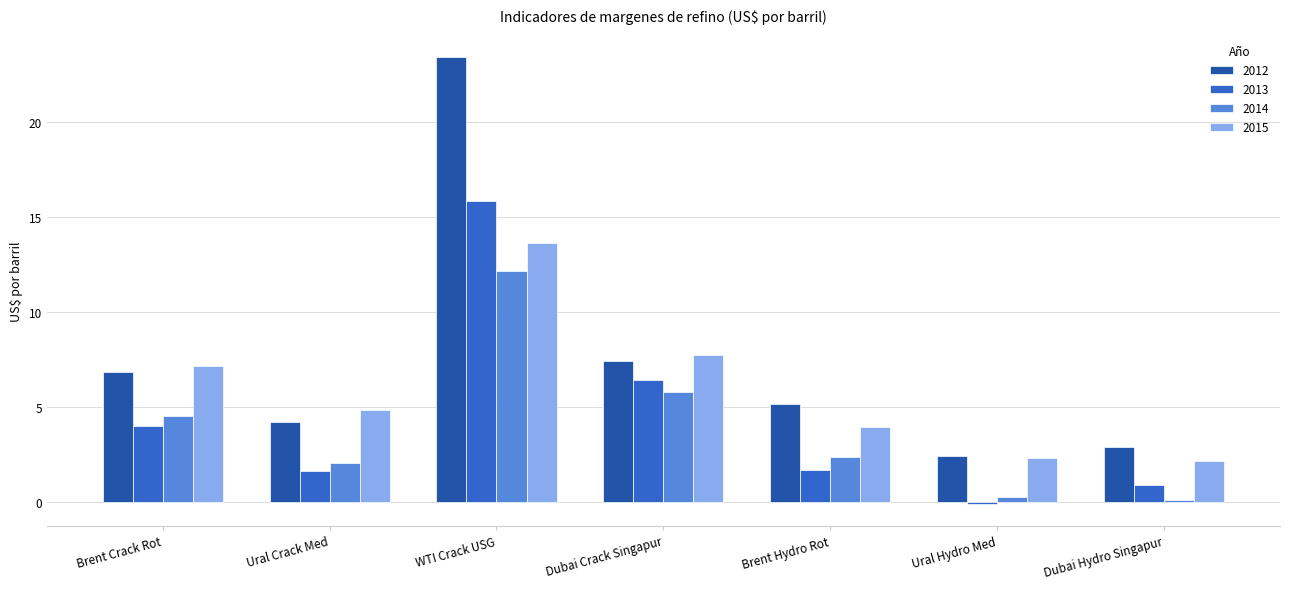

What is the greatest value displayed?

23.4